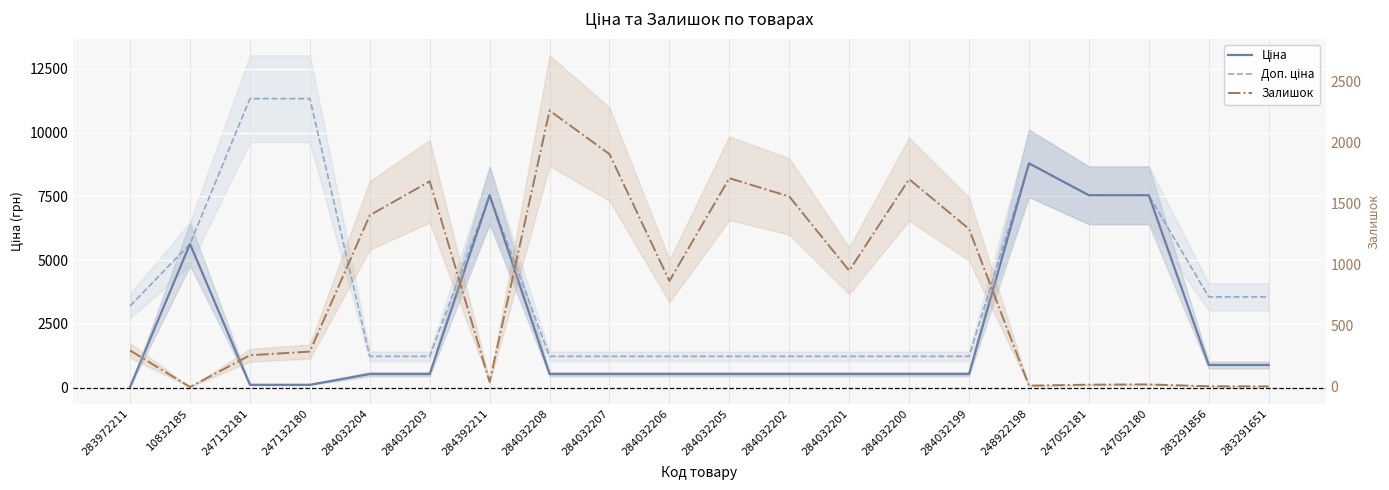

Reading left to right, transcribe all the data shown in this chart.

Ціна: 32.0	5636.0	113.3	113.3	535.4	535.4	7545.9	535.4	535.4	535.4	535.4	535.4	535.4	535.4	535.4	8797.6	7545.9	7545.9	889.9	889.9
Доп. ціна: 3205.0	5636.0	11334.0	11334.0	1227.2	1227.2	7545.9	1227.2	1227.2	1227.2	1227.2	1227.2	1227.2	1227.2	1227.2	8797.6	7545.9	7545.9	3559.7	3559.7
Залишок: 299.0	0.0	260.0	290.0	1407.0	1685.0	42.0	2265.0	1908.0	869.0	1711.0	1561.0	953.0	1703.0	1295.0	11.0	19.0	21.0	6.0	5.0